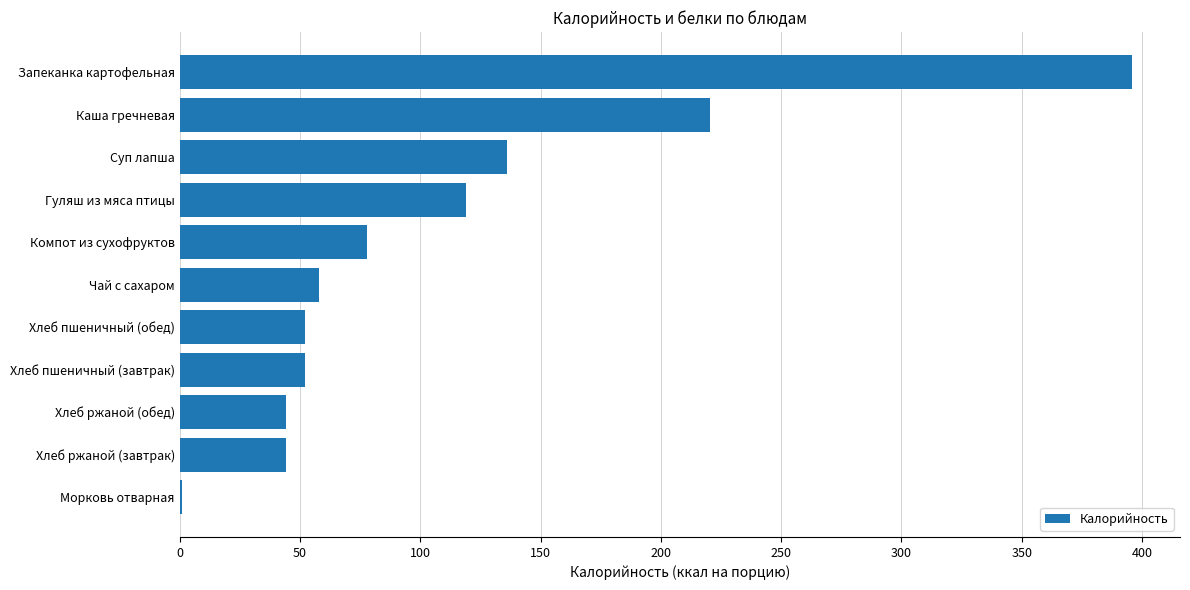

Which label corresponds to the largest value in the chart?

Запеканка картофельная